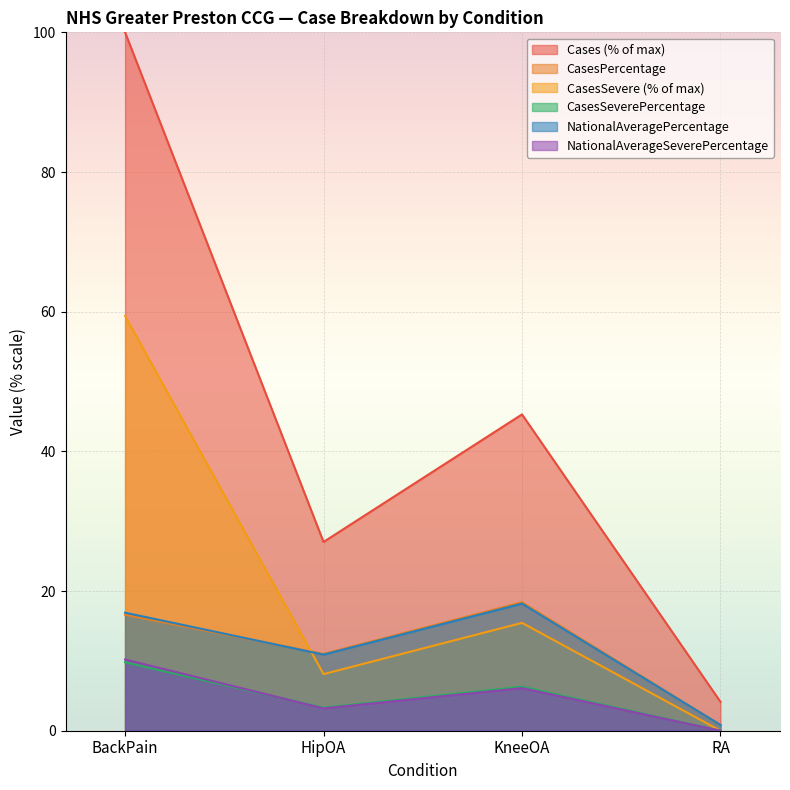

True or false: NationalAverageSeverePercentage has more than 1 points higher than both neighbors.

False